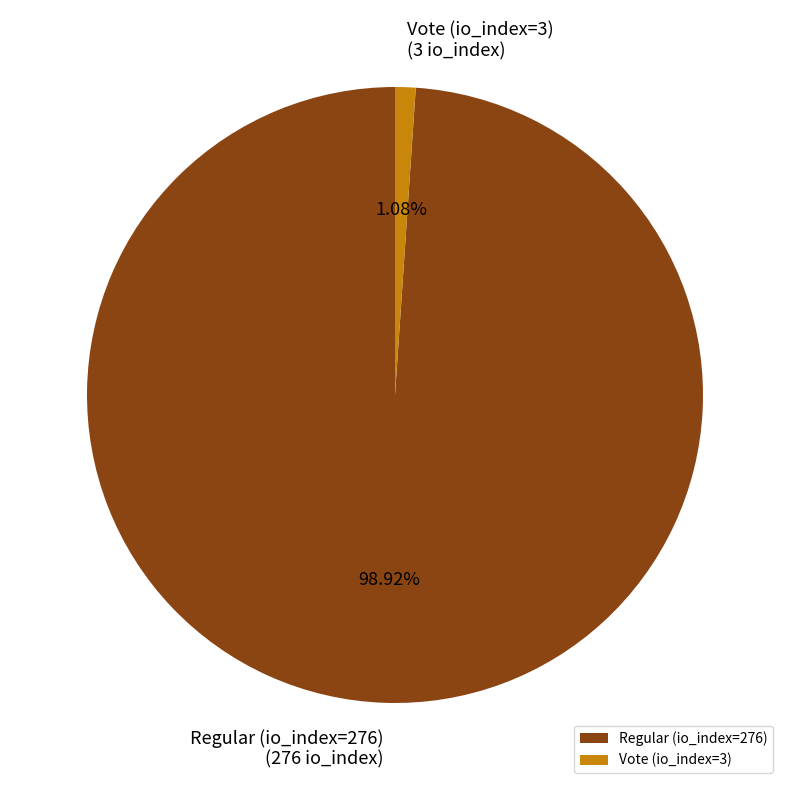

Between Vote (io_index=3) and Regular (io_index=276), which is larger?

Regular (io_index=276)